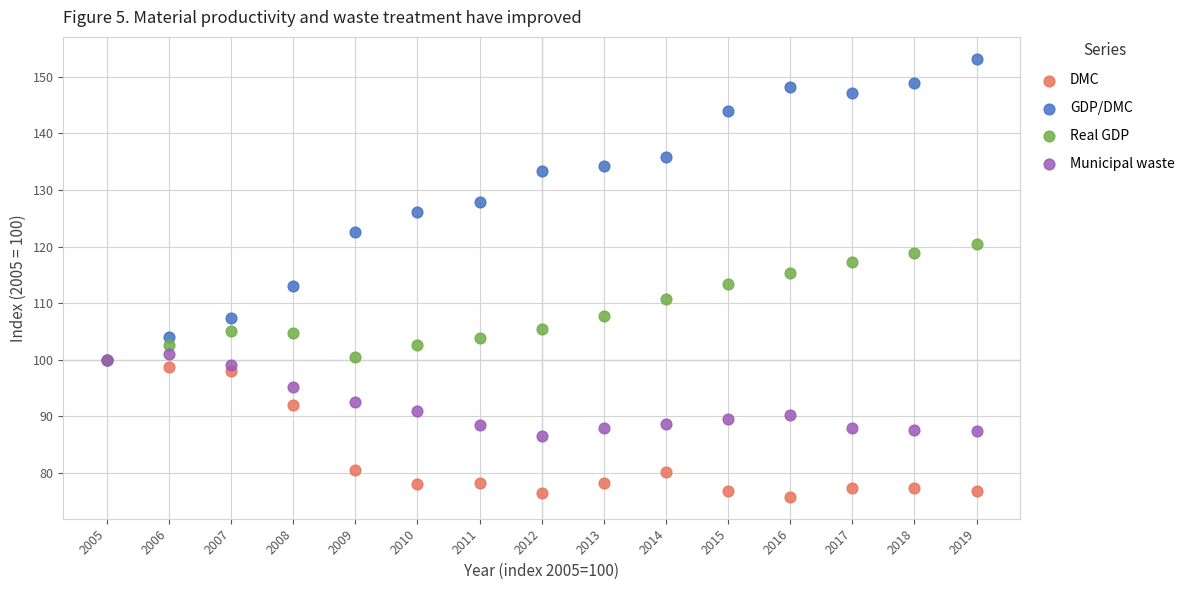

What are all the series names shown in the legend?

DMC, GDP/DMC, Real GDP, Municipal waste